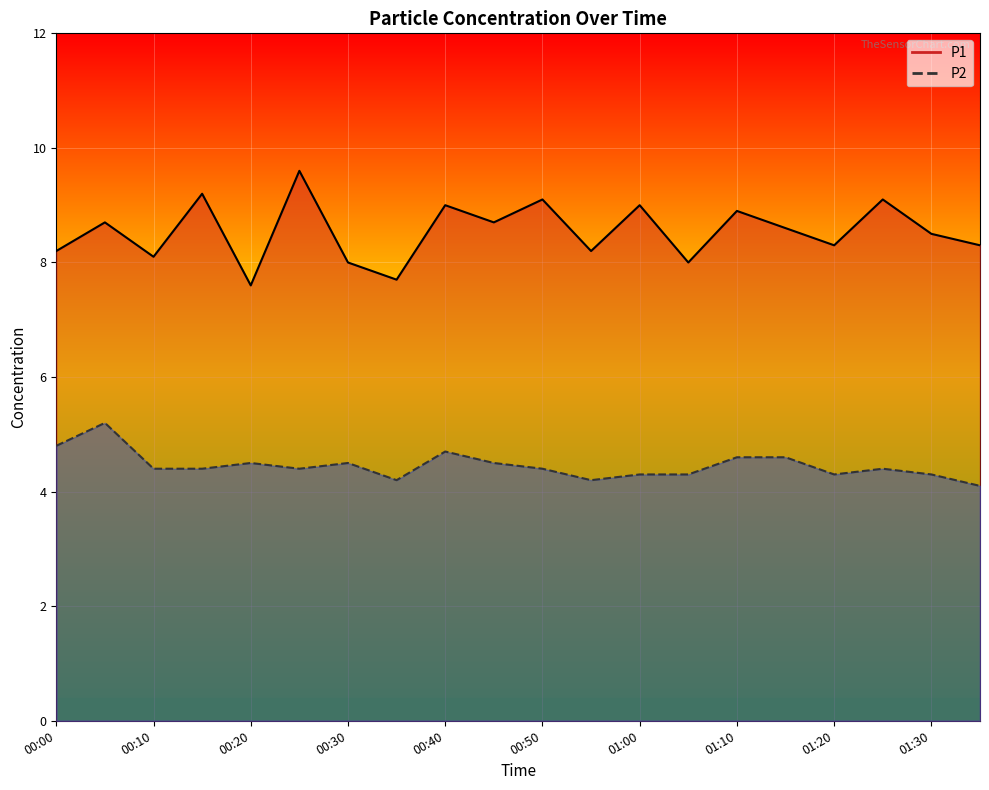

Reading left to right, list all the values displayed in this chart.

P1: 00:00=8.2	00:05=8.7	00:10=8.1	00:15=9.2	00:20=7.6	00:25=9.6	00:30=8.0	00:35=7.7	00:40=9.0	00:45=8.7	00:50=9.1	00:55=8.2	01:00=9.0	01:05=8.0	01:10=8.9	01:15=8.6	01:20=8.3	01:25=9.1	01:30=8.5	01:35=8.3
P2: 00:00=4.8	00:05=5.2	00:10=4.4	00:15=4.4	00:20=4.5	00:25=4.4	00:30=4.5	00:35=4.2	00:40=4.7	00:45=4.5	00:50=4.4	00:55=4.2	01:00=4.3	01:05=4.3	01:10=4.6	01:15=4.6	01:20=4.3	01:25=4.4	01:30=4.3	01:35=4.1